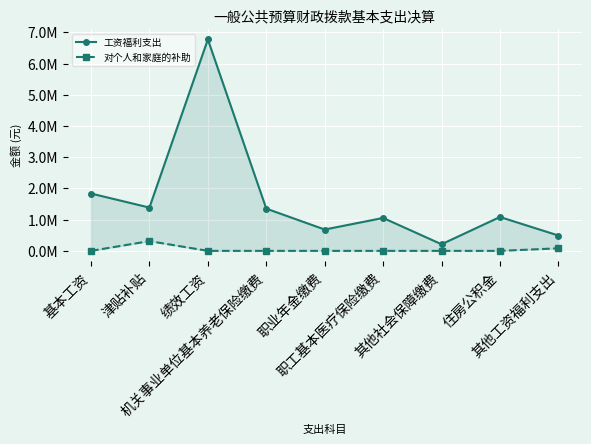

Reading left to right, what are all the values shown in this chart?

工资福利支出: 基本工资=1836113.0	津贴补贴=1386519.0	绩效工资=6772011.0	机关事业单位基本养老保险缴费=1353008.4	职业年金缴费=683145.6	职工基本医疗保险缴费=1053955.4	其他社会保障缴费=211521.1	住房公积金=1084835.0	其他工资福利支出=492000.0
对个人和家庭的补助: 基本工资=0.0	津贴补贴=312460.0	绩效工资=0.0	机关事业单位基本养老保险缴费=0.0	职业年金缴费=0.0	职工基本医疗保险缴费=0.0	其他社会保障缴费=0.0	住房公积金=0.0	其他工资福利支出=81935.0